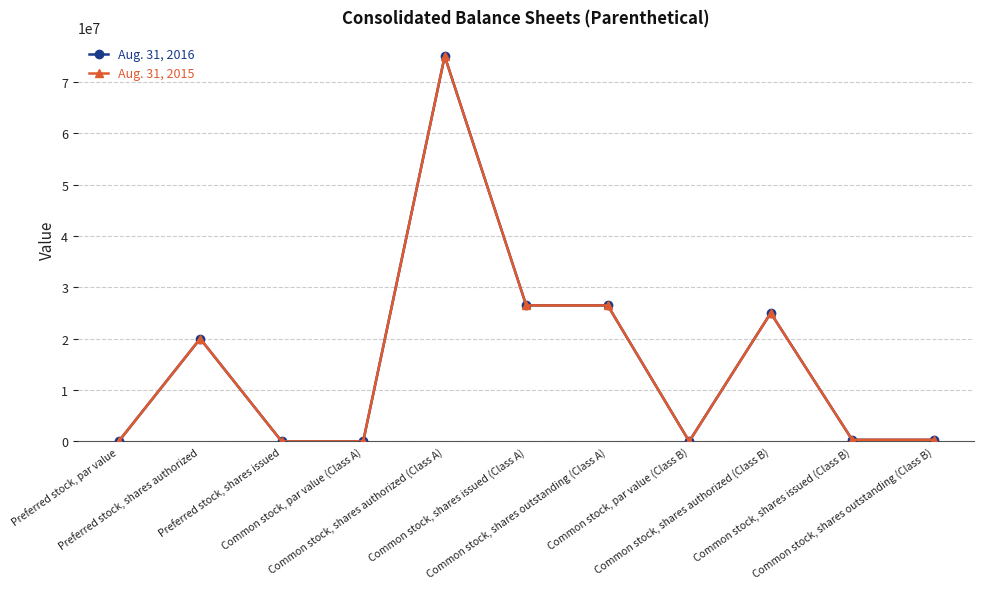

What are all the series names shown in the legend?

Aug. 31, 2016, Aug. 31, 2015